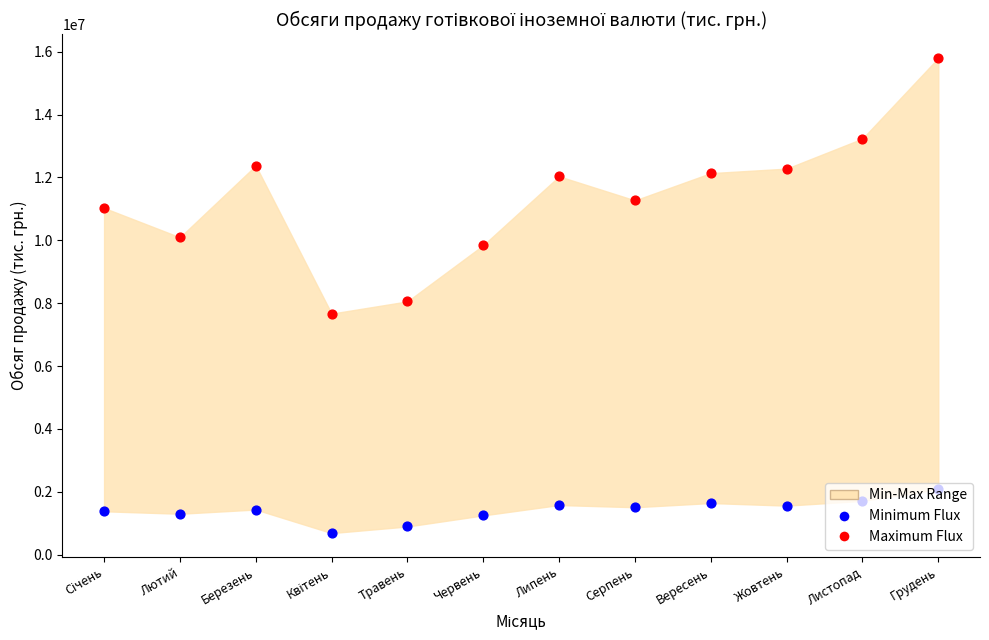

Which series reaches the maximum Y coordinate?

Maximum Flux